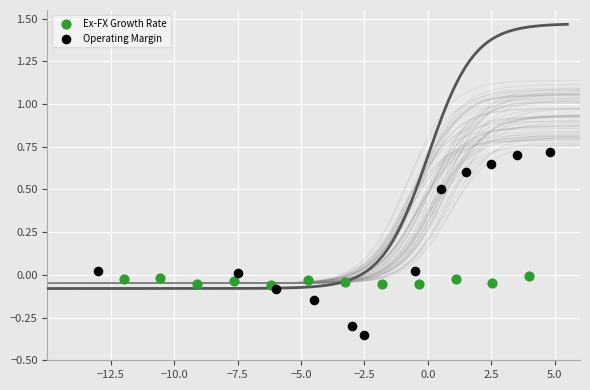

Which series reaches the minimum Y coordinate?

Operating Margin